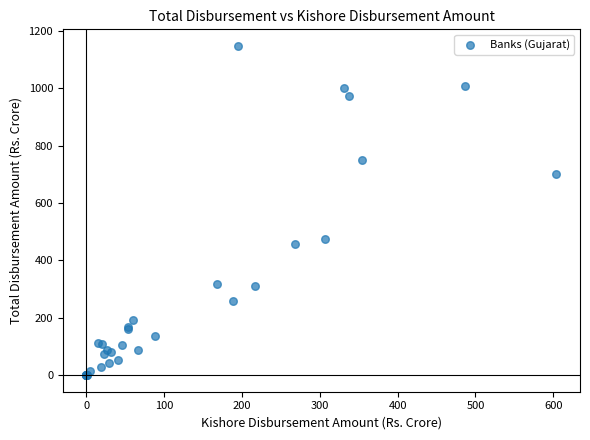

What Y value in the scatter plot is closest to 573?

476.4